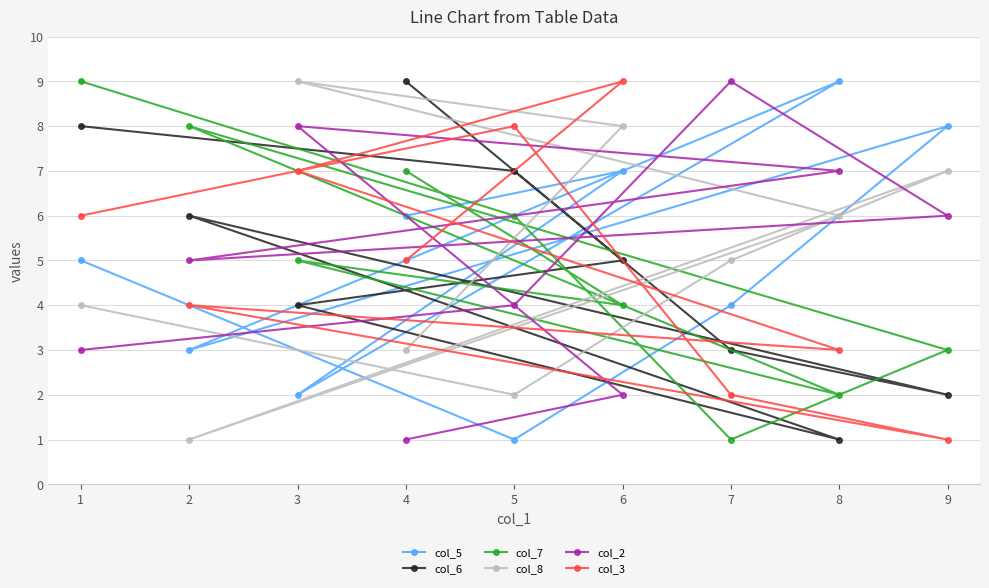

What is the smallest value displayed?

1